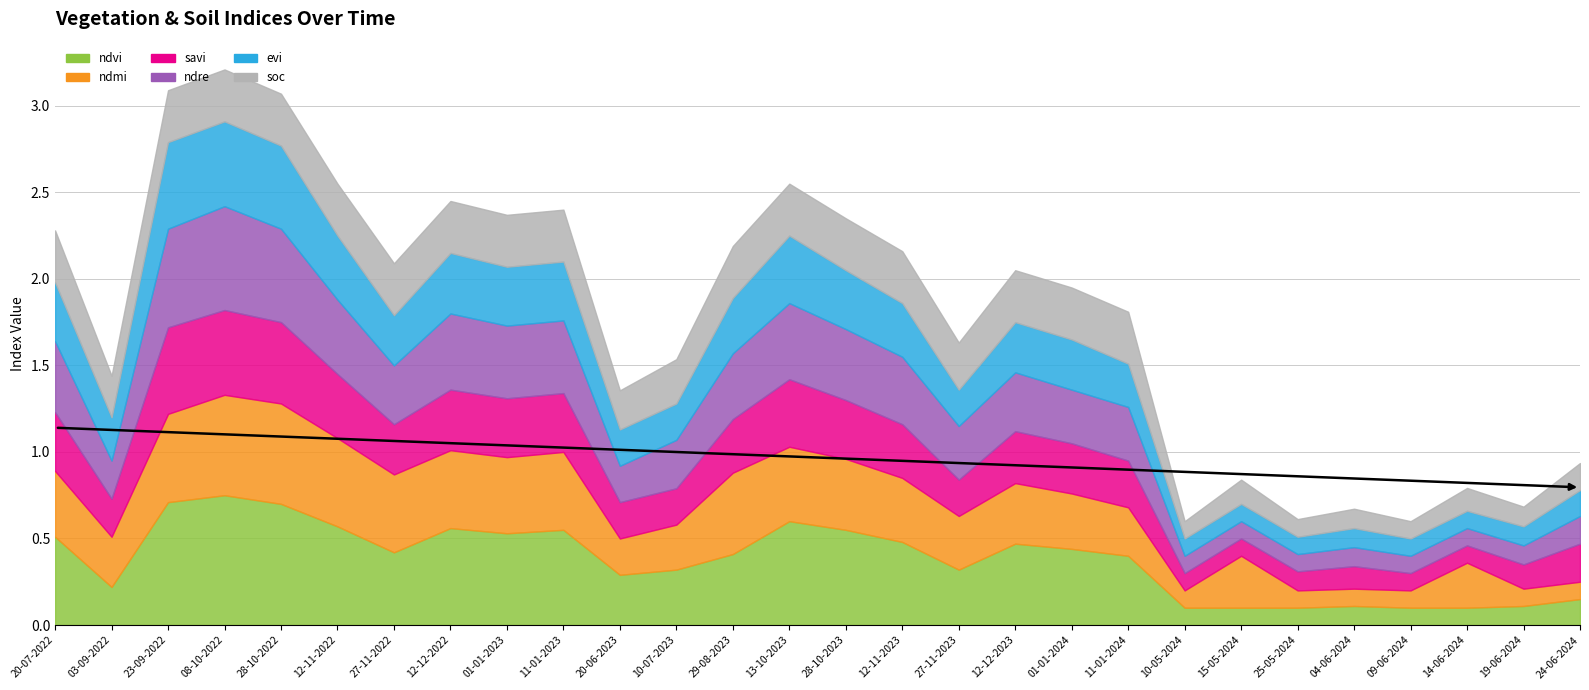

True or false: ndvi has more than 1 points higher than both neighbors.

True